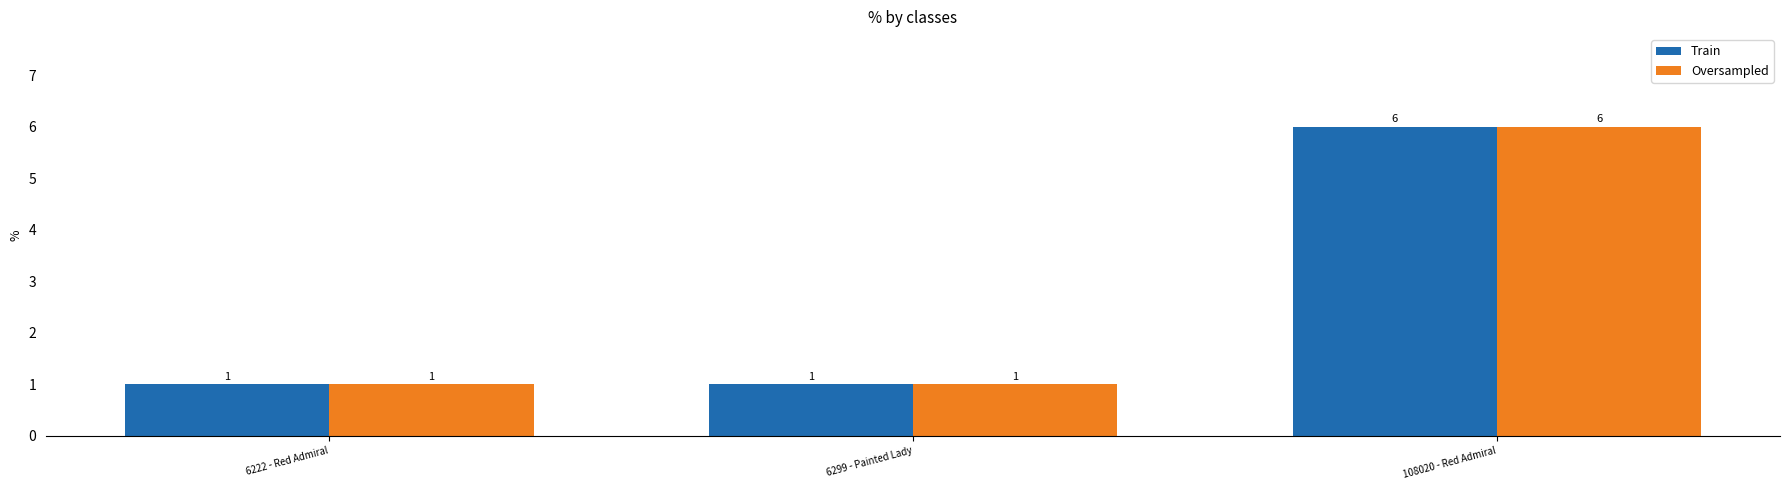

Reading left to right, what are all the values shown in this chart?

Train: 1	1	6
Oversampled: 1	1	6